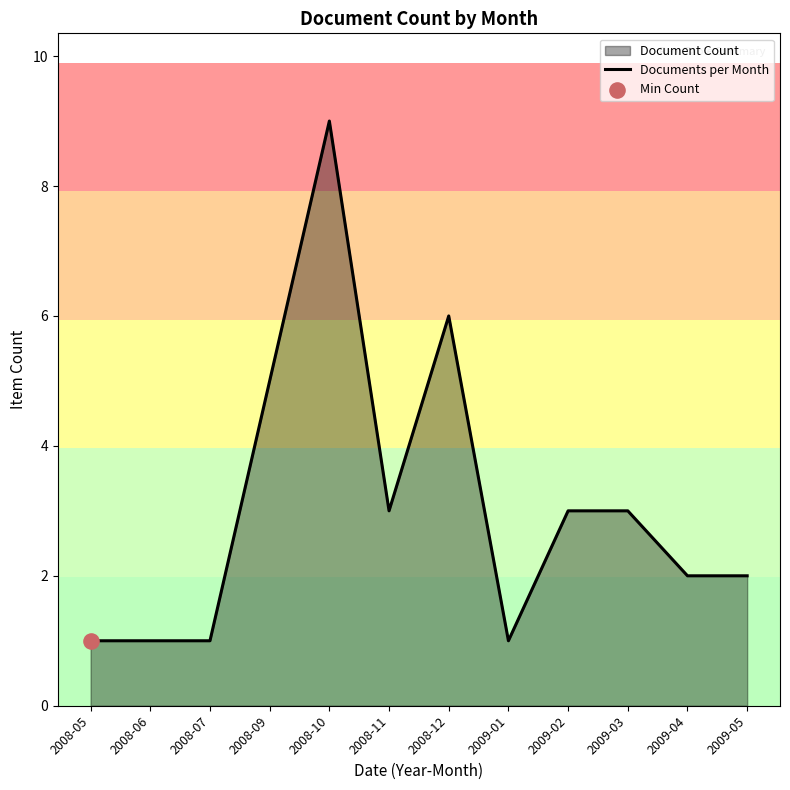

Which has a higher value, 2009-03 or 2008-12?

2008-12